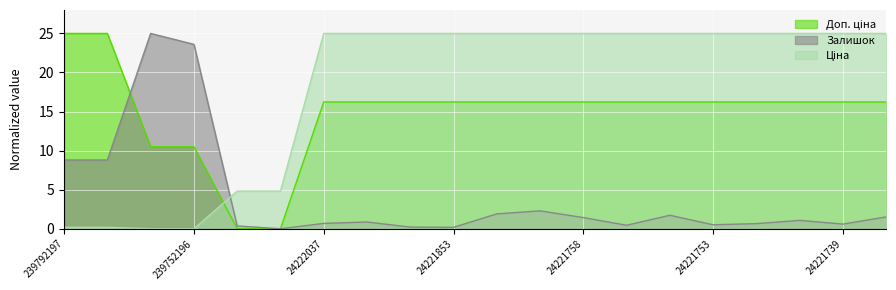

Reading left to right, extract all data points from this chart.

Ціна: 239792197=0.2	239792196=0.2	239752197=0.0	239752196=0.0	24221099=4.8	24221043=4.8	24222037=25.0	24222031=25.0	24221901=25.0	24221853=25.0	24221830=25.0	24221824=25.0	24221758=25.0	24221757=25.0	24221754=25.0	24221753=25.0	24221748=25.0	24221747=25.0	24221739=25.0	24221696=25.0
Доп. ціна: 239792197=25.0	239792196=25.0	239752197=10.5	239752196=10.5	24221099=0.0	24221043=0.0	24222037=16.2	24222031=16.2	24221901=16.2	24221853=16.2	24221830=16.2	24221824=16.2	24221758=16.2	24221757=16.2	24221754=16.2	24221753=16.2	24221748=16.2	24221747=16.2	24221739=16.2	24221696=16.2
Залишок: 239792197=8.8	239792196=8.8	239752197=25.0	239752196=23.6	24221099=0.4	24221043=0.0	24222037=0.7	24222031=0.9	24221901=0.2	24221853=0.2	24221830=1.9	24221824=2.3	24221758=1.4	24221757=0.4	24221754=1.7	24221753=0.5	24221748=0.7	24221747=1.1	24221739=0.6	24221696=1.5